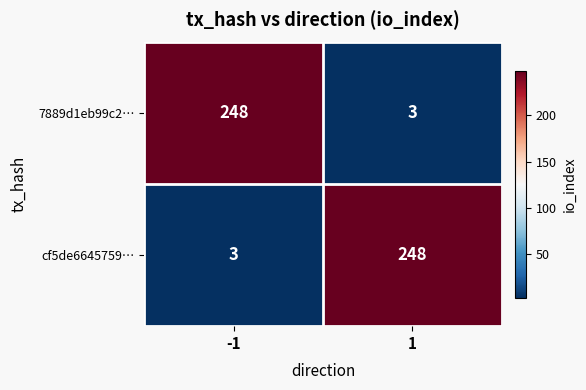

What is the sum of all cf5de6645759… values?

251